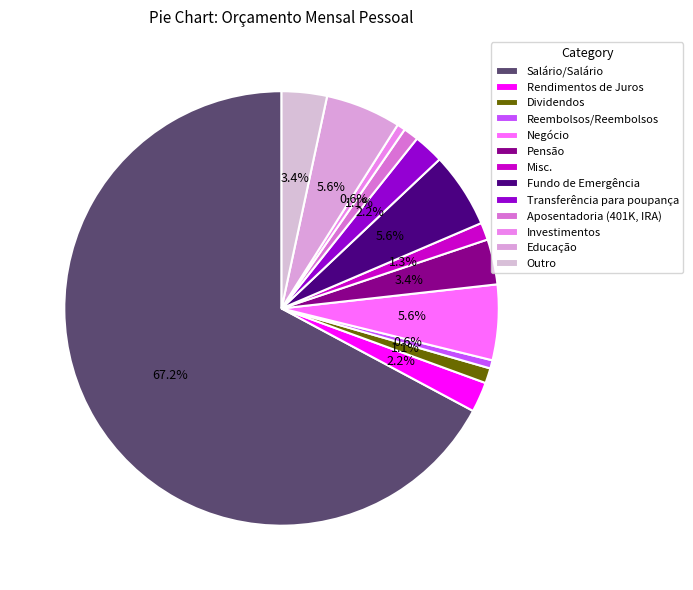

What percentage is the Transferência para poupança slice, to the nearest percent?

2%